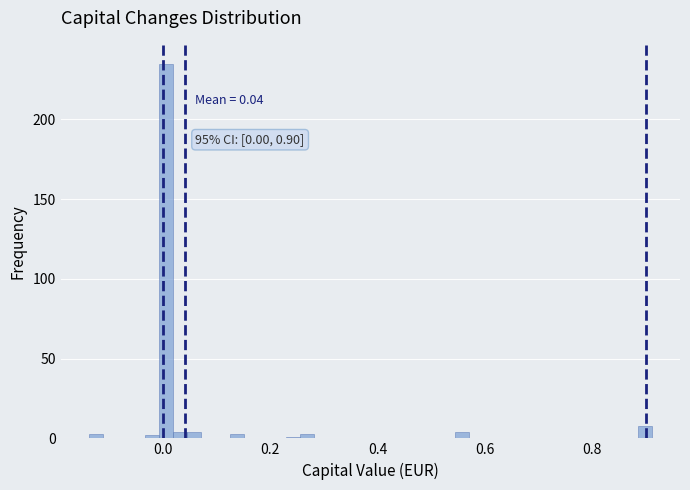

Around what value on the x-axis is the tallest bar? Give the approximate position of its centre, as read against the axis.

0.00